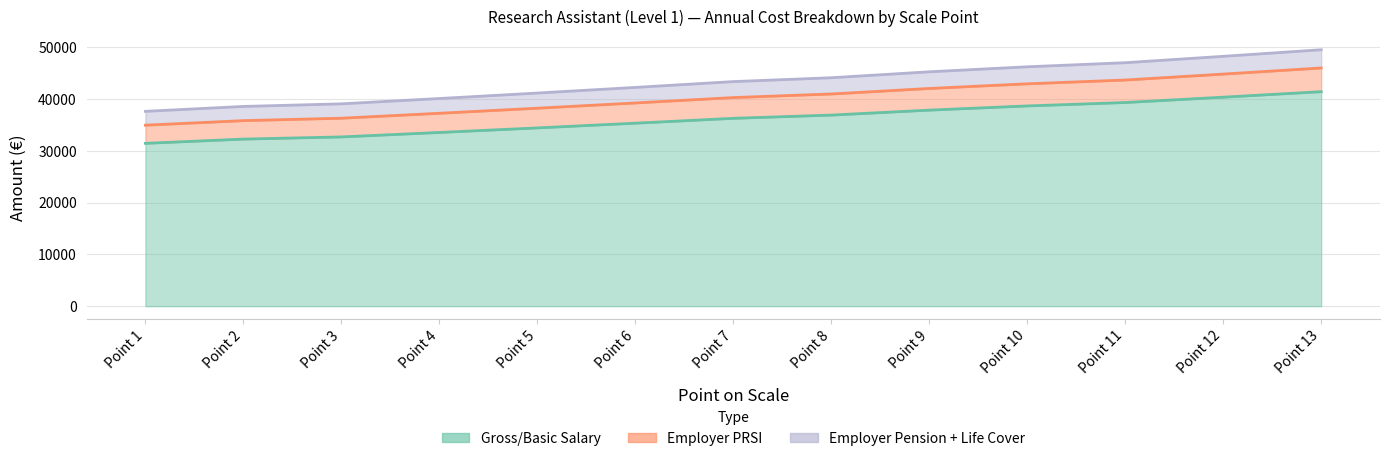

Reading left to right, what are all the values shown in this chart?

Gross/Basic Salary: 31461.8	32282.2	32702.6	33562.2	34445.3	35355.9	36296.0	36919.3	37878.5	38688.1	39347.3	40379.8	41443.0
Employer PRSI: 34969.8	35849.4	36316.3	37270.9	38251.5	39262.8	40306.8	40998.8	42064.1	42963.1	43695.2	44841.8	46022.4
Employer Pension + Life Cover: 37644.0	38593.4	39096.0	40123.7	41179.3	42268.0	43391.9	44137.0	45283.8	46251.6	47039.7	48274.1	49545.1